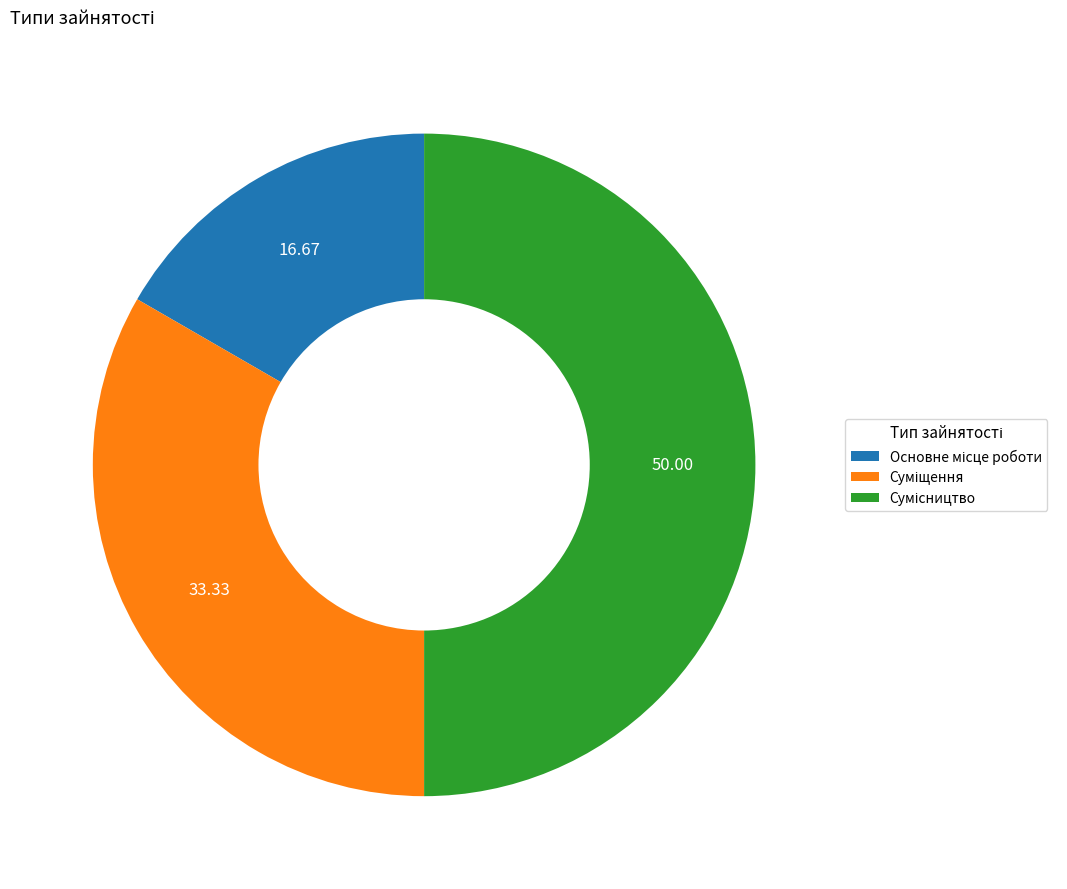

What is the largest slice in the pie chart?

Сумісництво